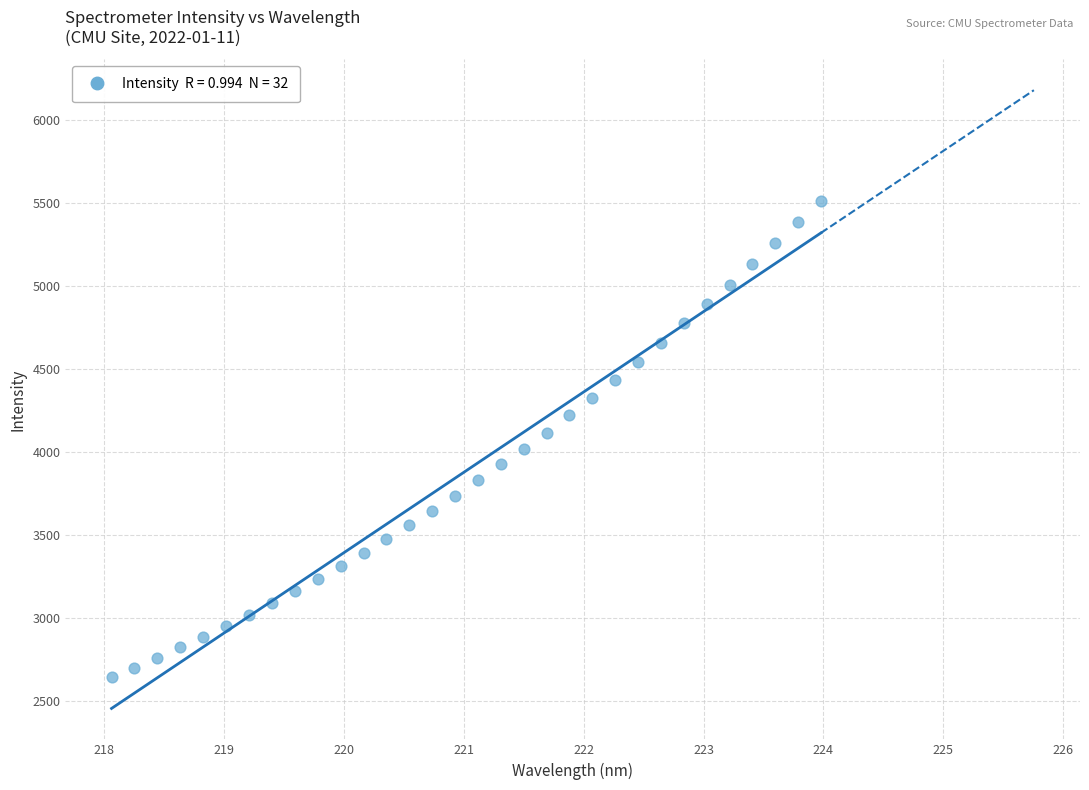

What is the range of X values (max minus min)?

5.9